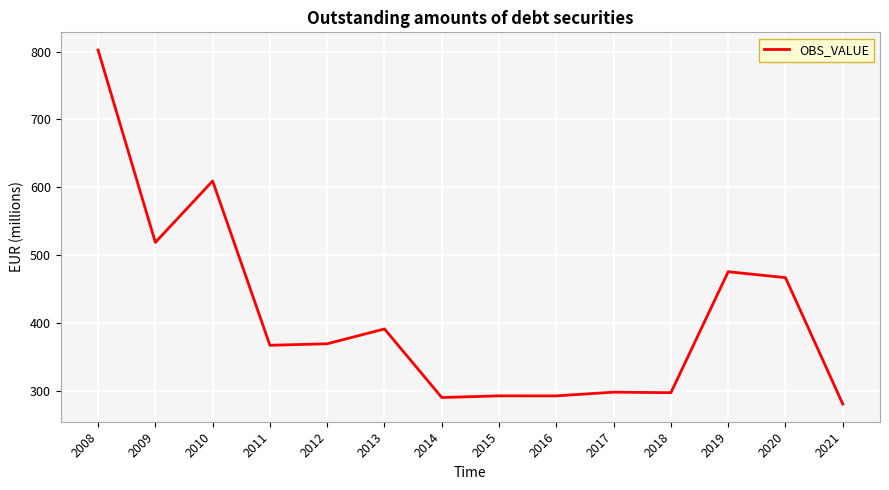

At which label does the data first exceed 369?

2008